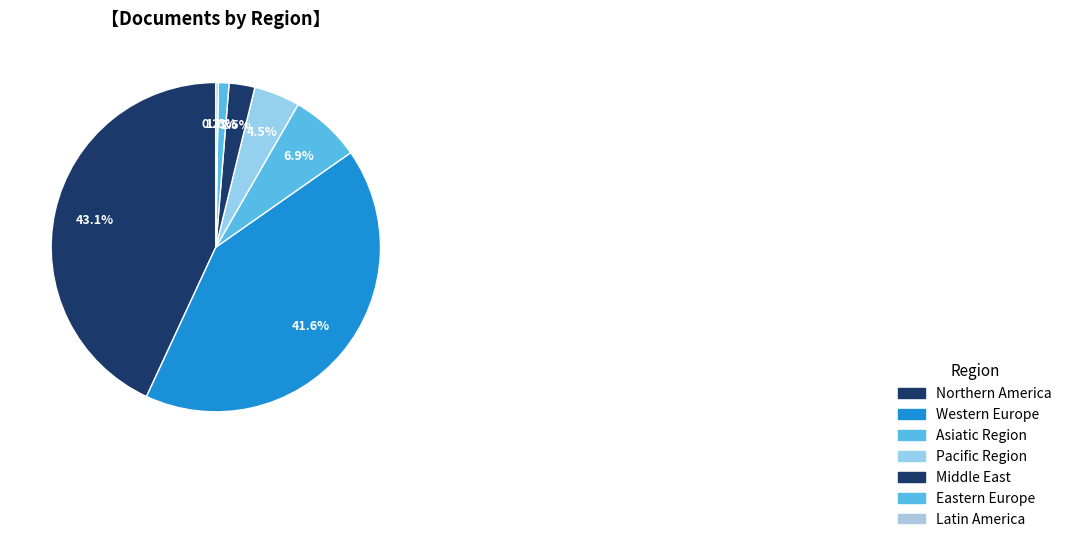

How many segments does this pie chart have?

7